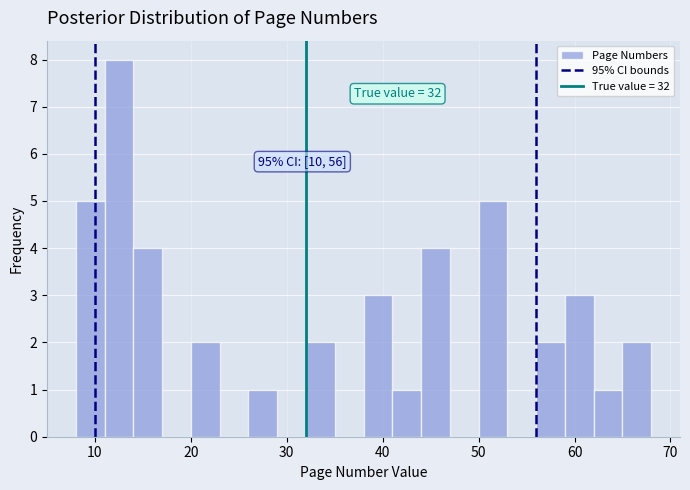

Read against the x-axis, roughly where is the centre of the tallest bar?

13